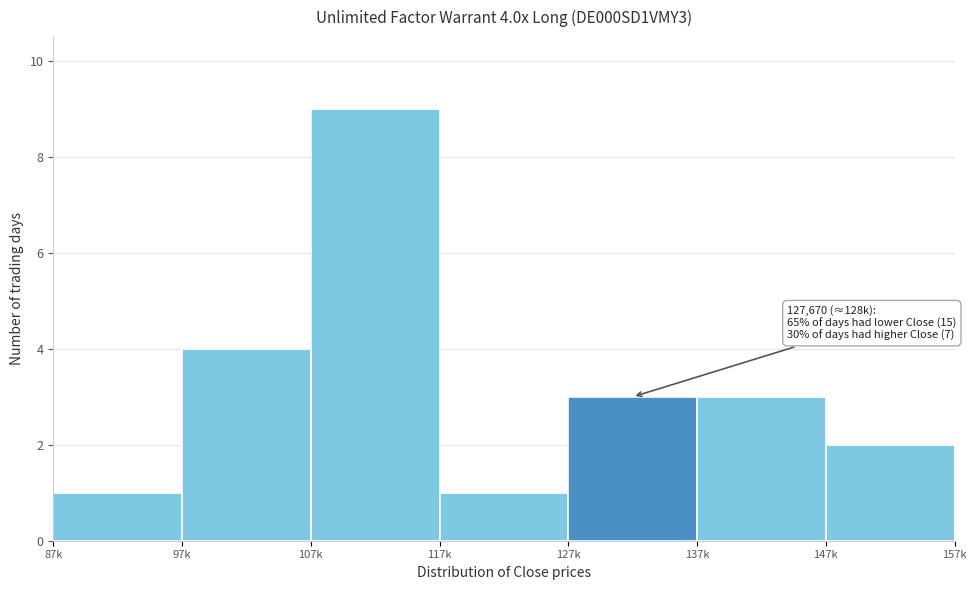

Reading left to right, what are all the values shown in this chart?

87k=1	97k=4	107k=9	117k=1	127k=3	137k=3	147k=2